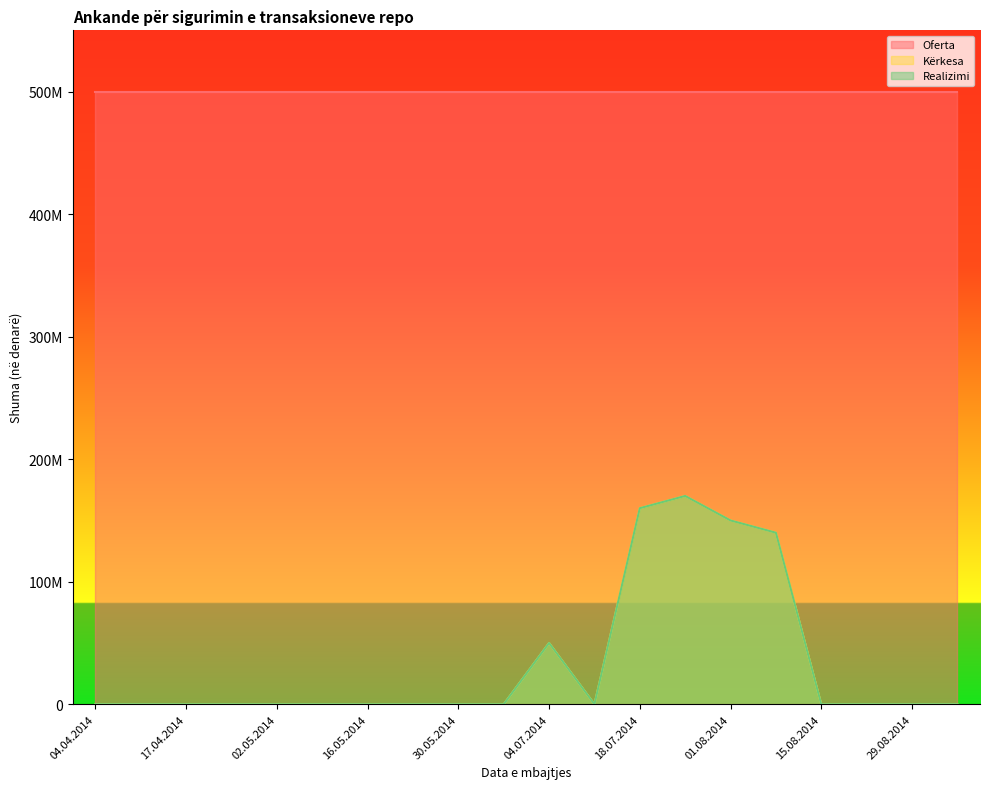

Does the chart display data point markers on the line(s)?

No